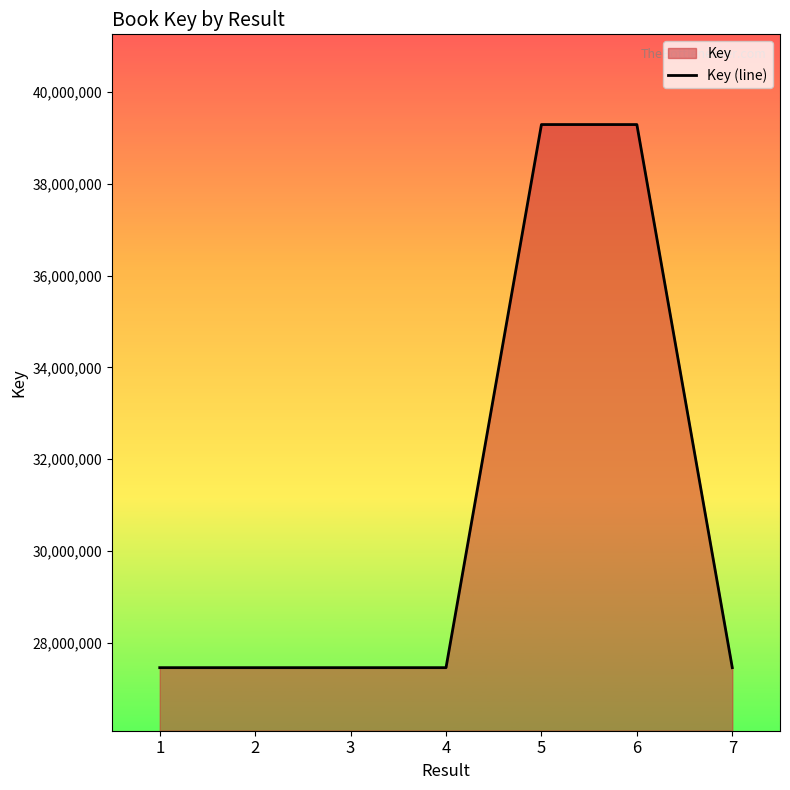

Reading right to left, transcribe all the data shown in this chart.

7=27462095	6=39287647	5=39287962	4=27462053	3=27462045	2=27462055	1=27462047